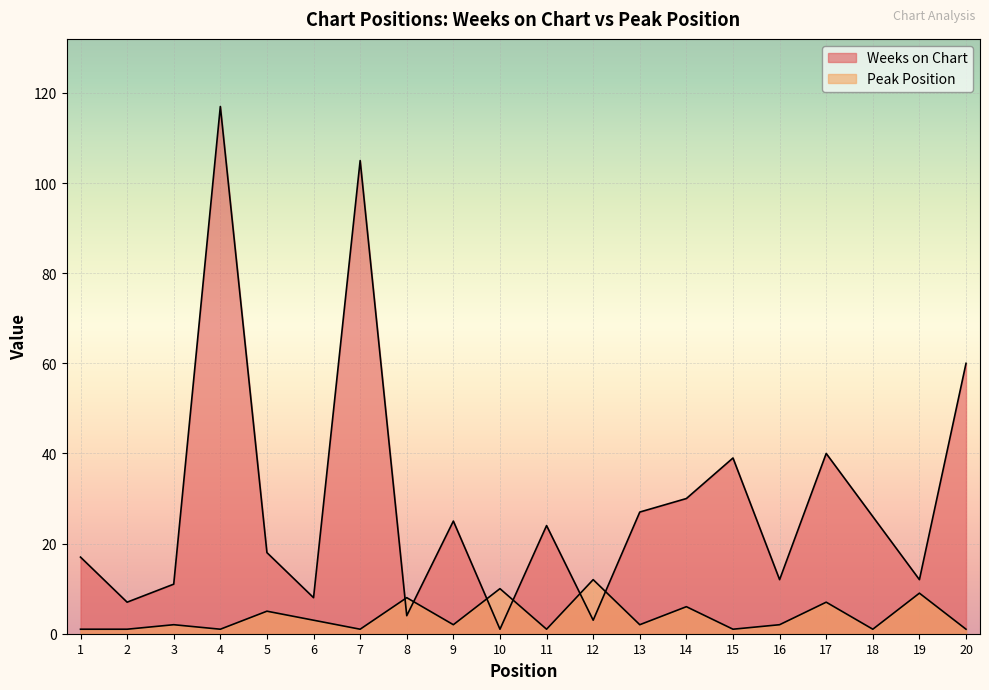

Which series has the widest spread of values?

Weeks on Chart